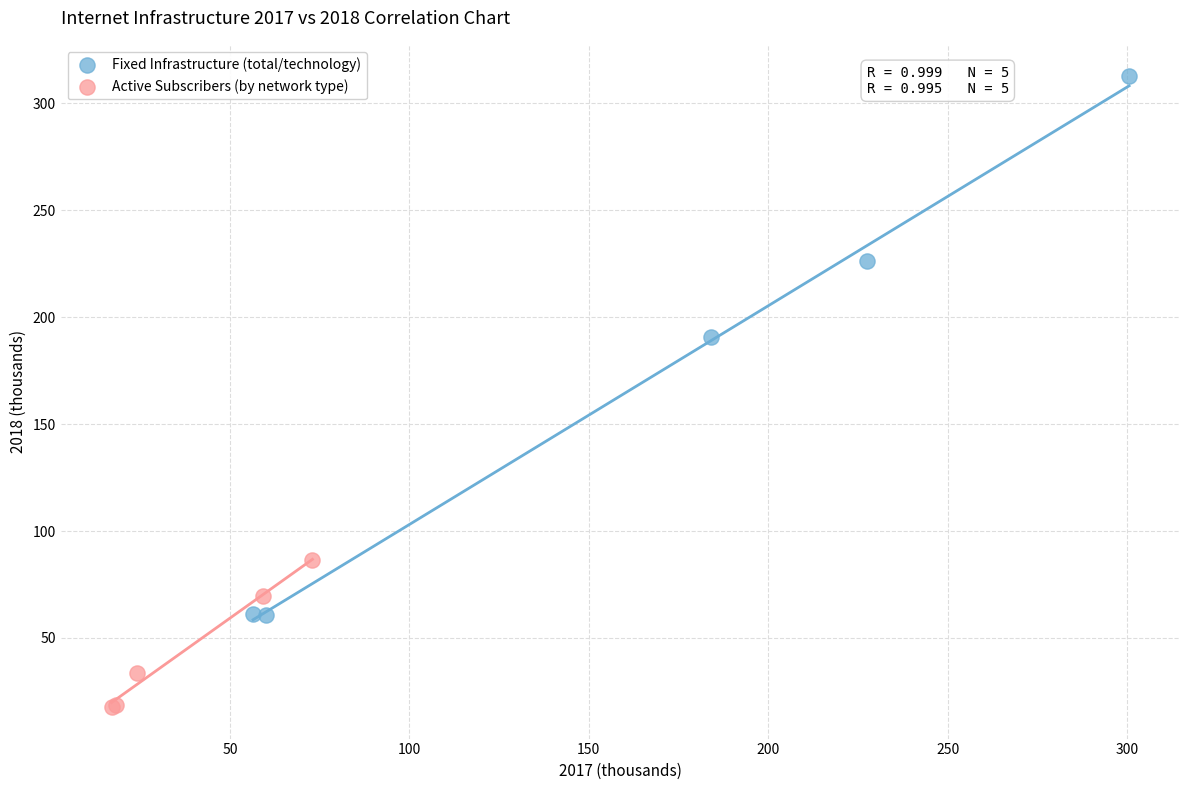

Which series reaches the maximum Y coordinate?

Fixed Infrastructure (total/technology)